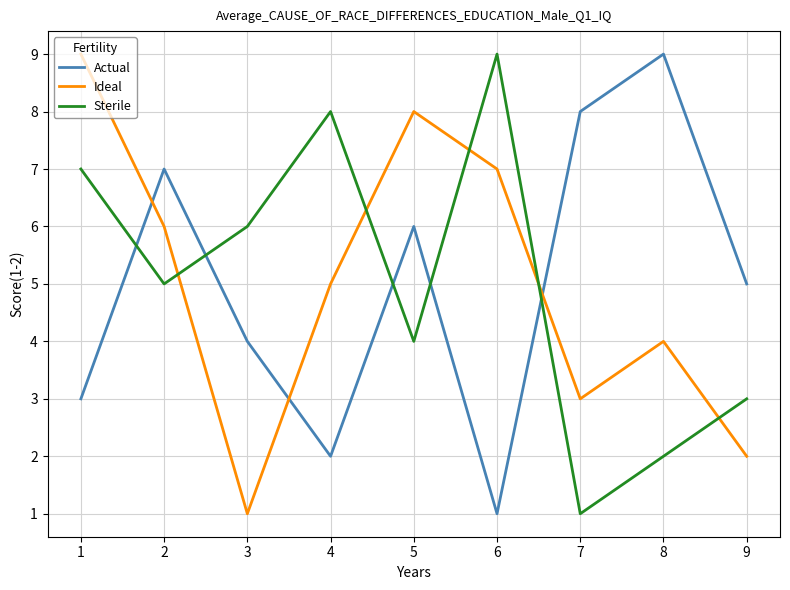

Count the number of categories in the chart.

9